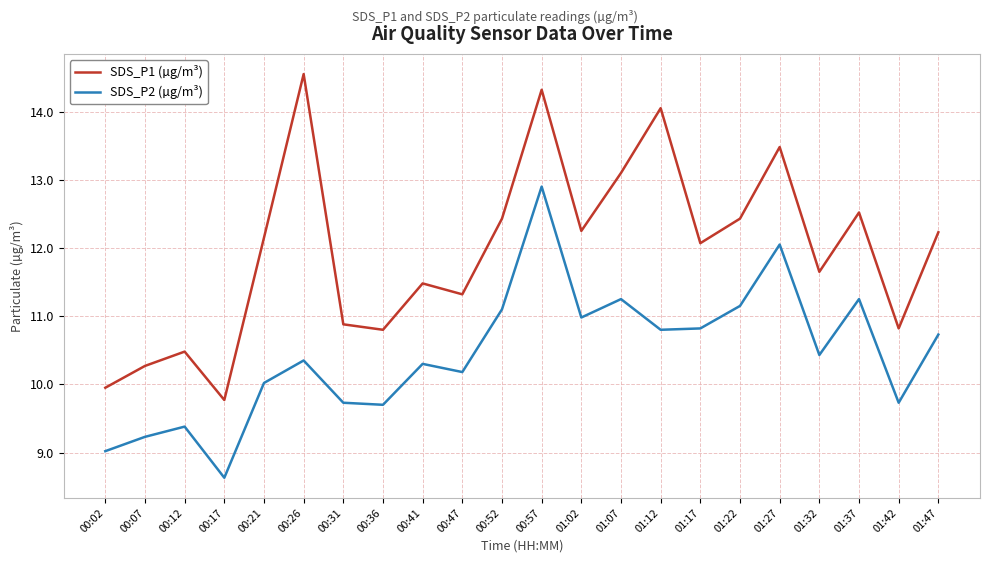

Which series has the largest total across all categories?

SDS_P1 (µg/m³)